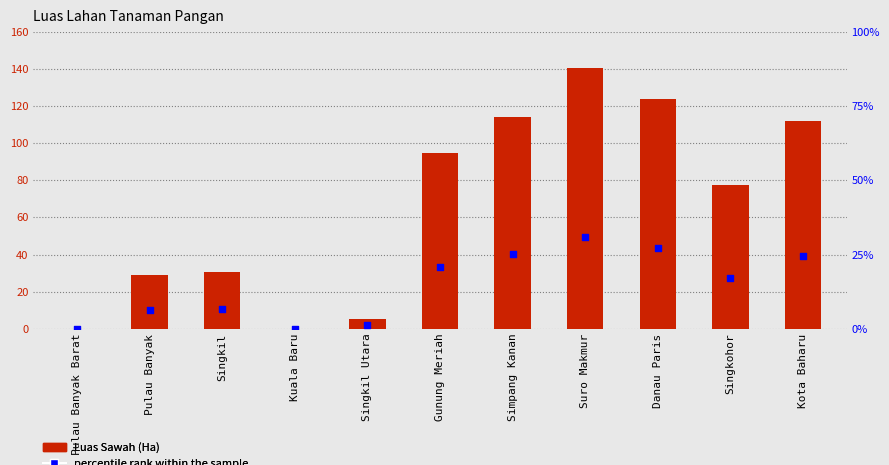

Which series has the widest spread of Y values?

Luas Sawah (Ha)